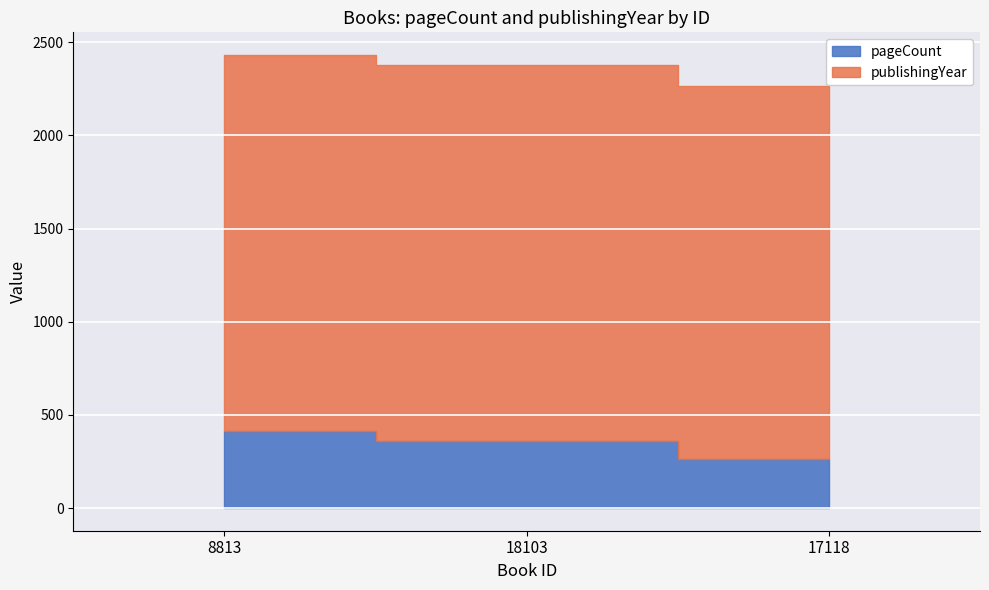

The value of publishingYear at 17118 is 2803. True or false?

False